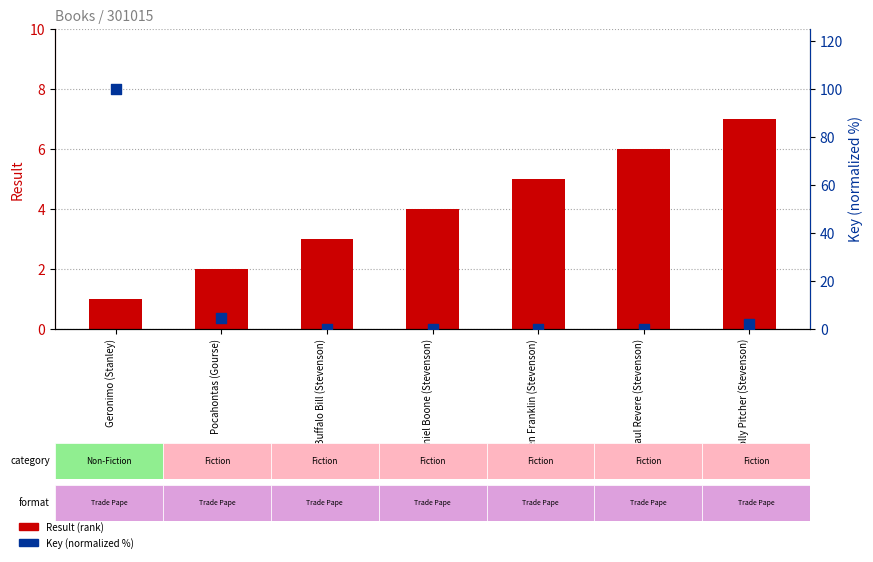

What is the total value across all series at Paul Revere (Stevenson)?

6.0